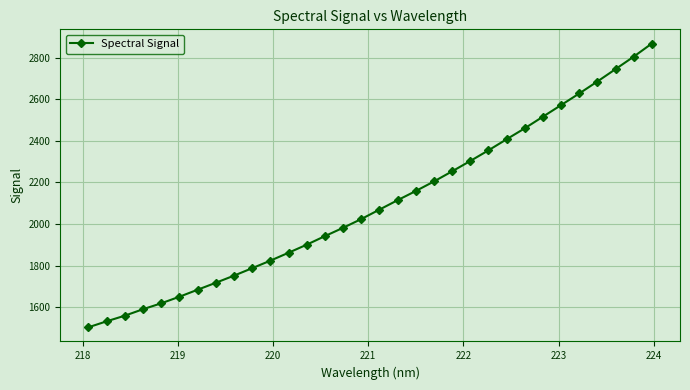

What is the value of the 22nd point from the left?

2302.5